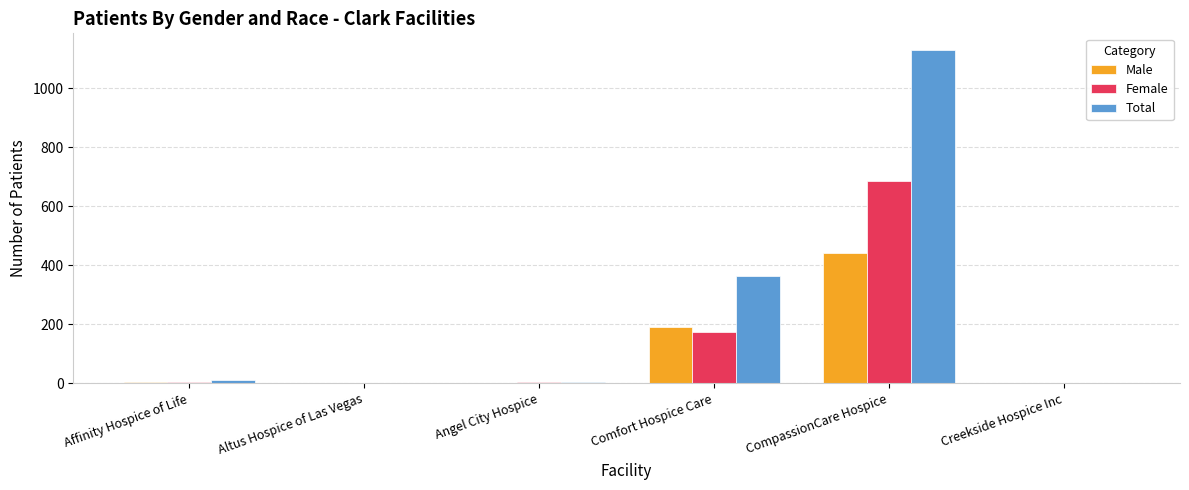

How many series are shown in this chart?

3